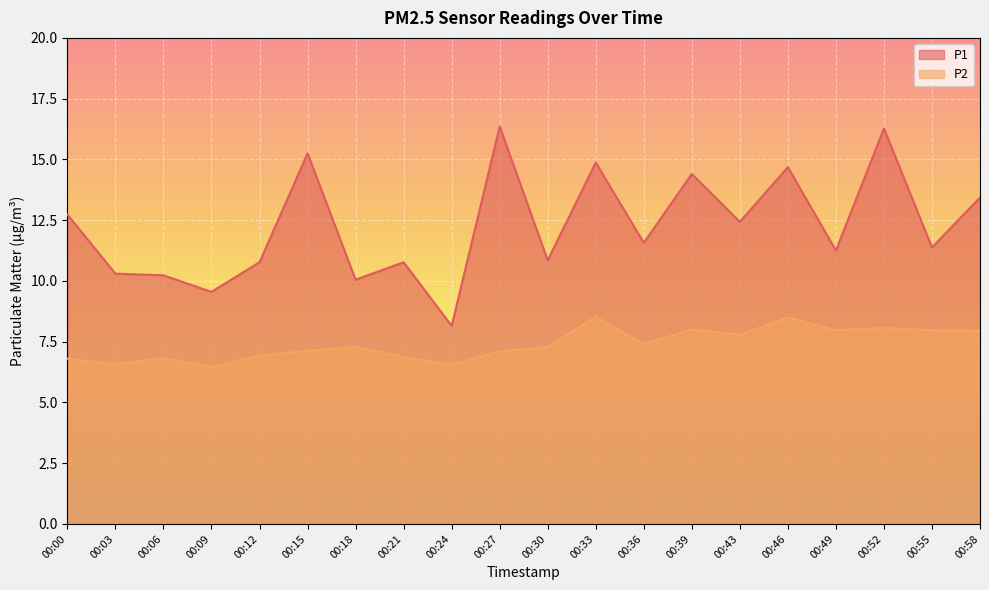

How many lines are shown in the chart?

2